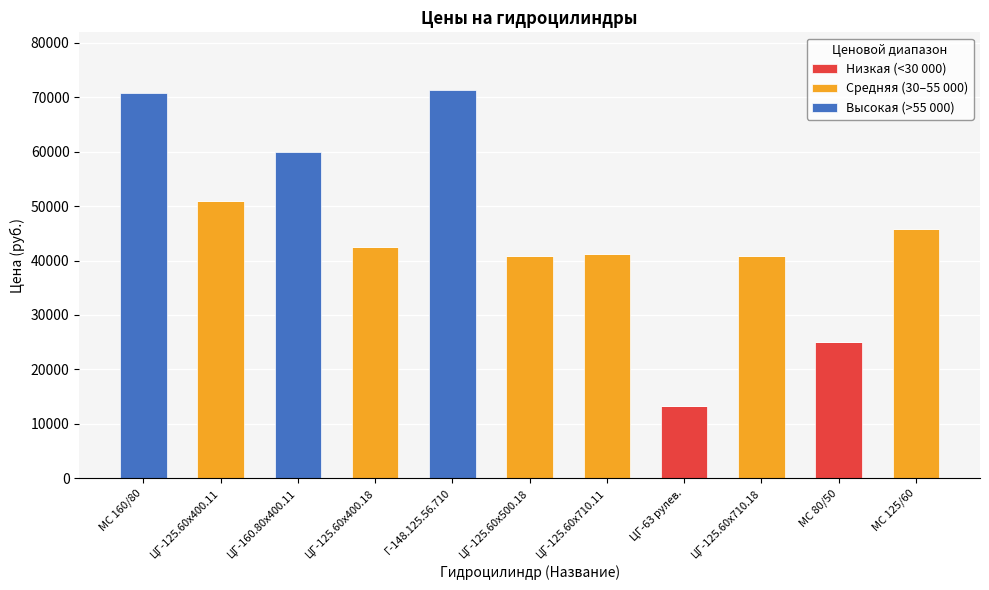

How many series are shown in this chart?

3